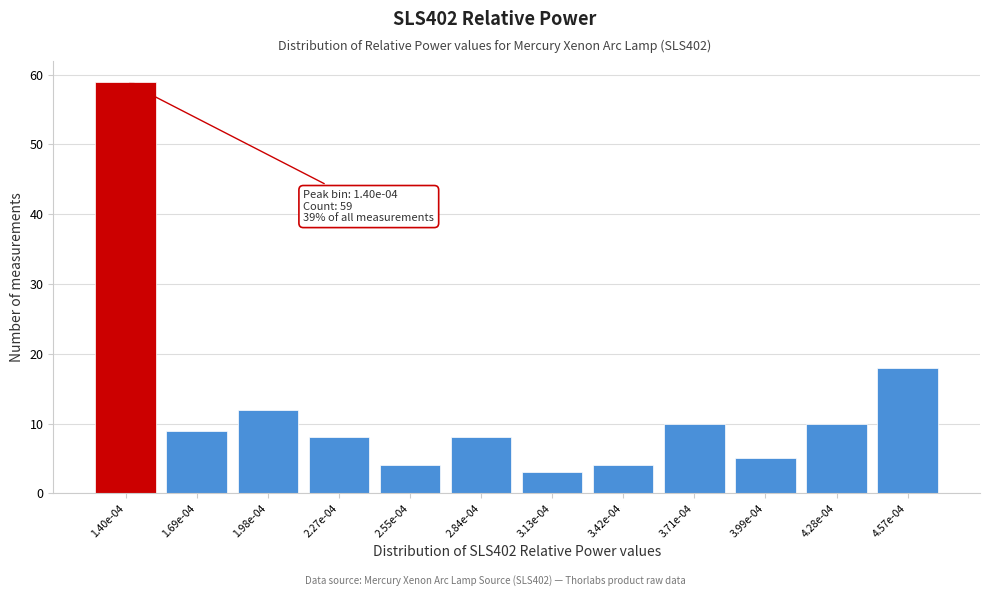

Reading left to right, what are all the values shown in this chart?

1.40e-04=59	1.69e-04=9	1.98e-04=12	2.27e-04=8	2.55e-04=4	2.84e-04=8	3.13e-04=3	3.42e-04=4	3.71e-04=10	3.99e-04=5	4.28e-04=10	4.57e-04=18